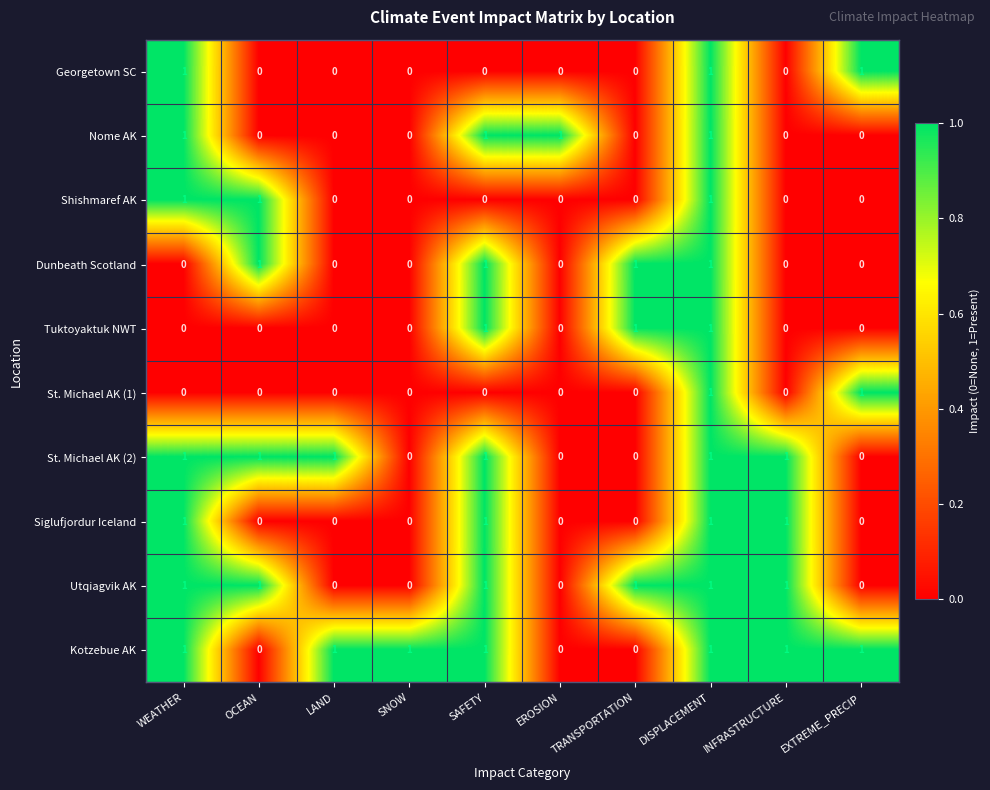

At how many categories does at least one series exceed 0?

10